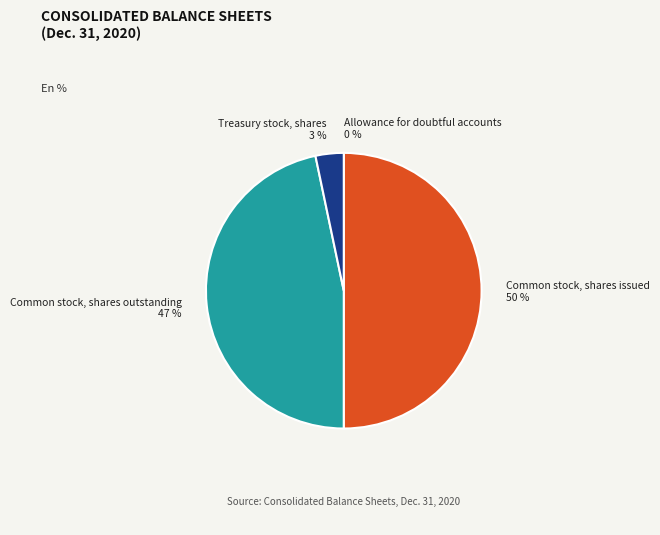

Which category has the biggest portion of the pie?

Common stock, shares issued